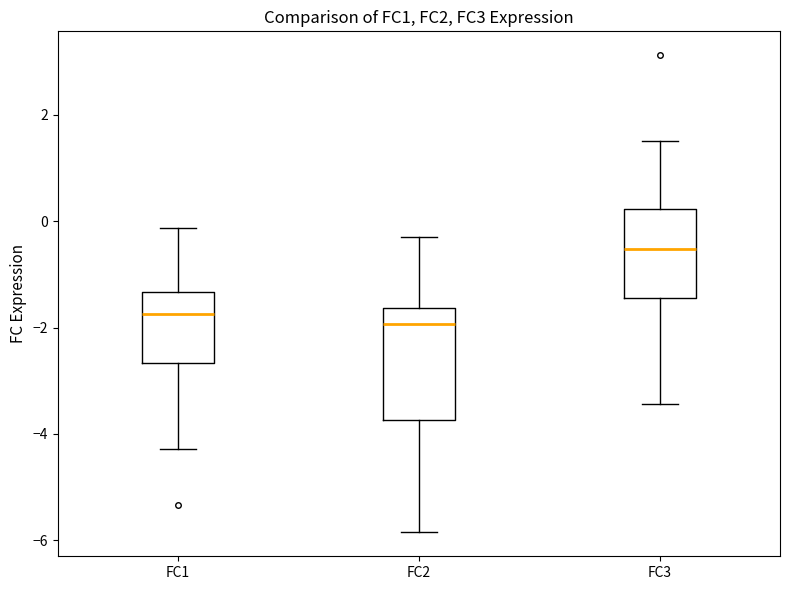

Comparing the boxes themselves (not the whiskers), which one is the tallest?

FC2